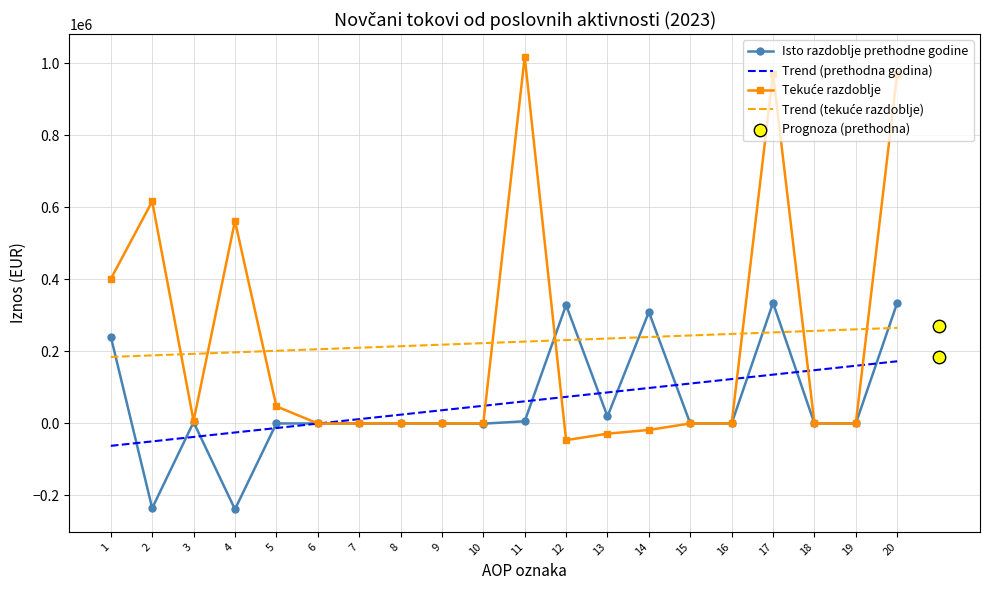

At how many categories does at least one series exceed 720043?

3